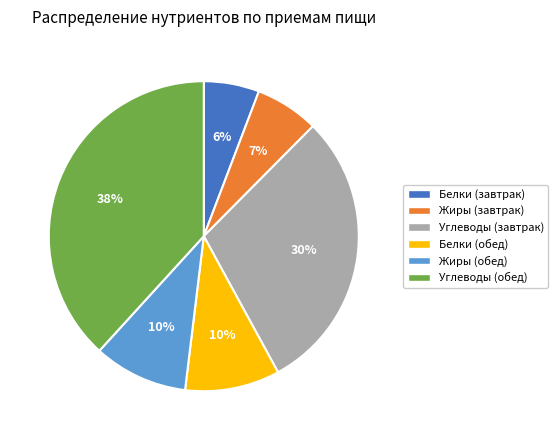

How many segments does this pie chart have?

6